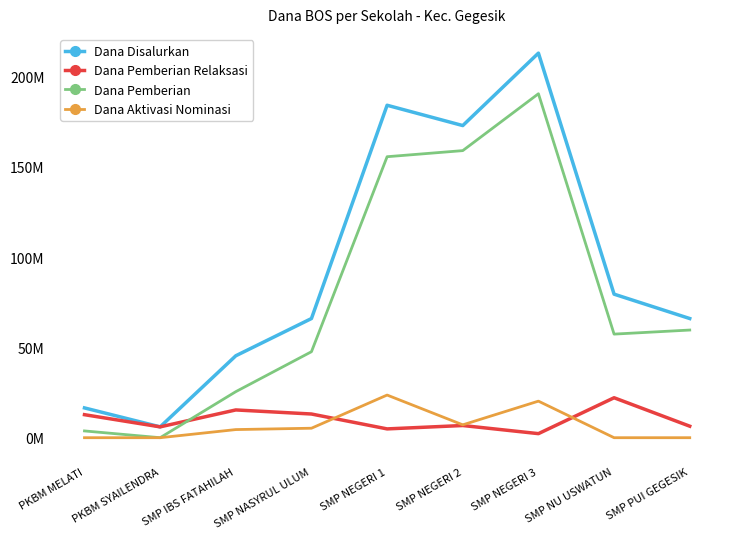

Which series has the widest spread of values?

Dana Disalurkan